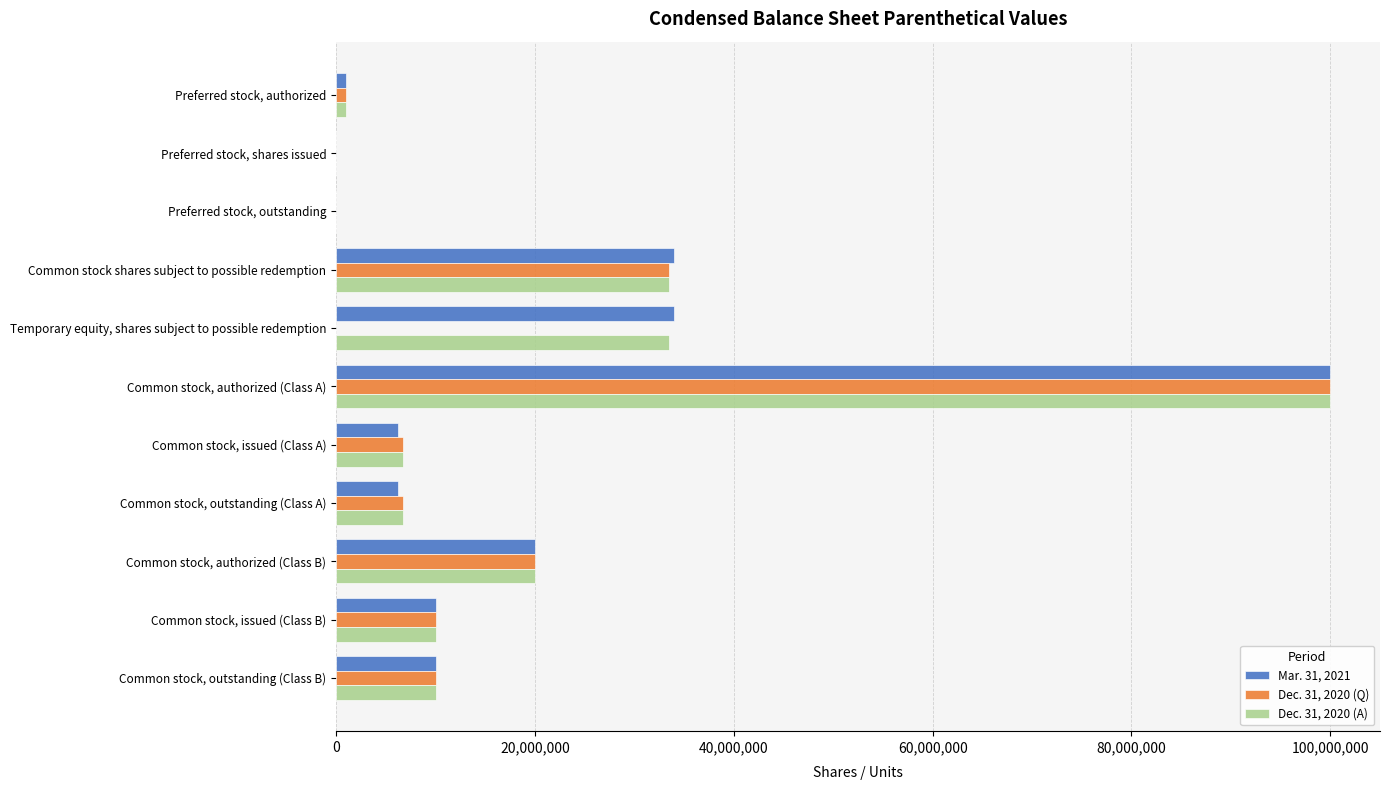

At which label does Dec. 31, 2020 (Q) reach its peak?

Common stock, authorized (Class A)